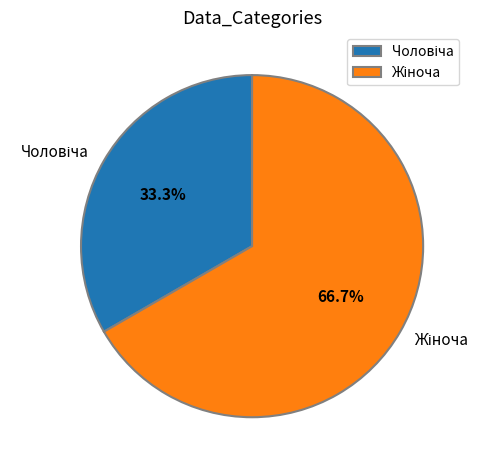

Is there any slice that represents more than half of the pie?

Yes